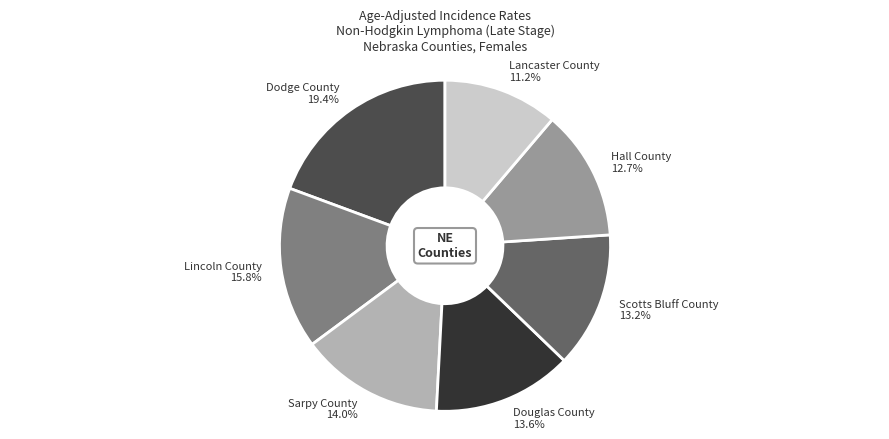

Combined, what portion of the pie is Lancaster County and Hall County?

23.9%